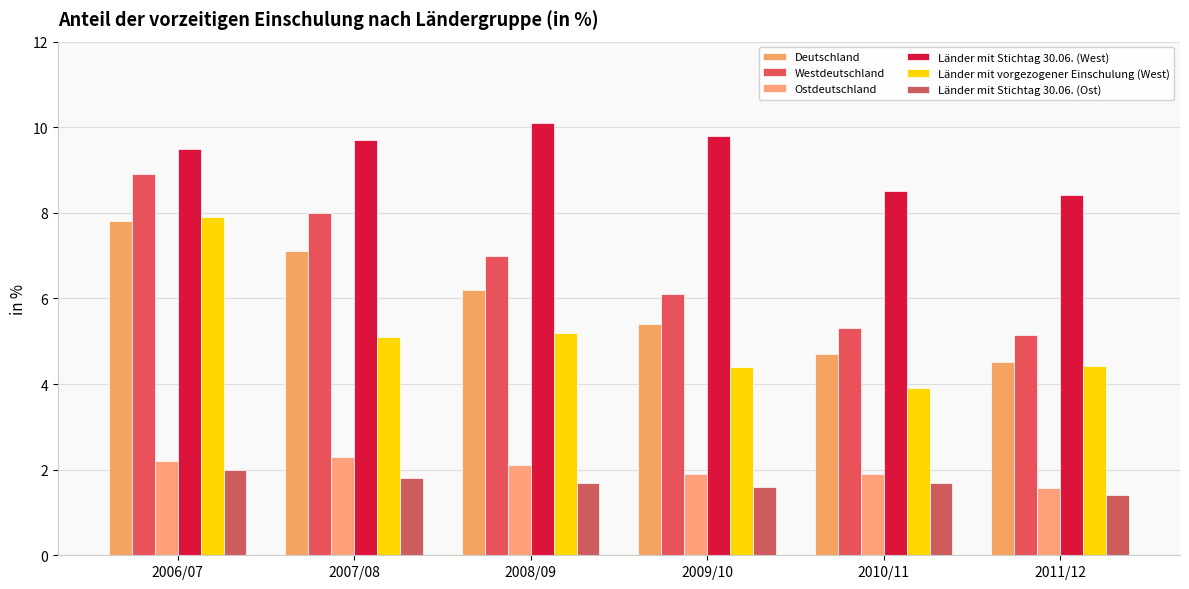

What is the average value of the Westdeutschland series?

6.7